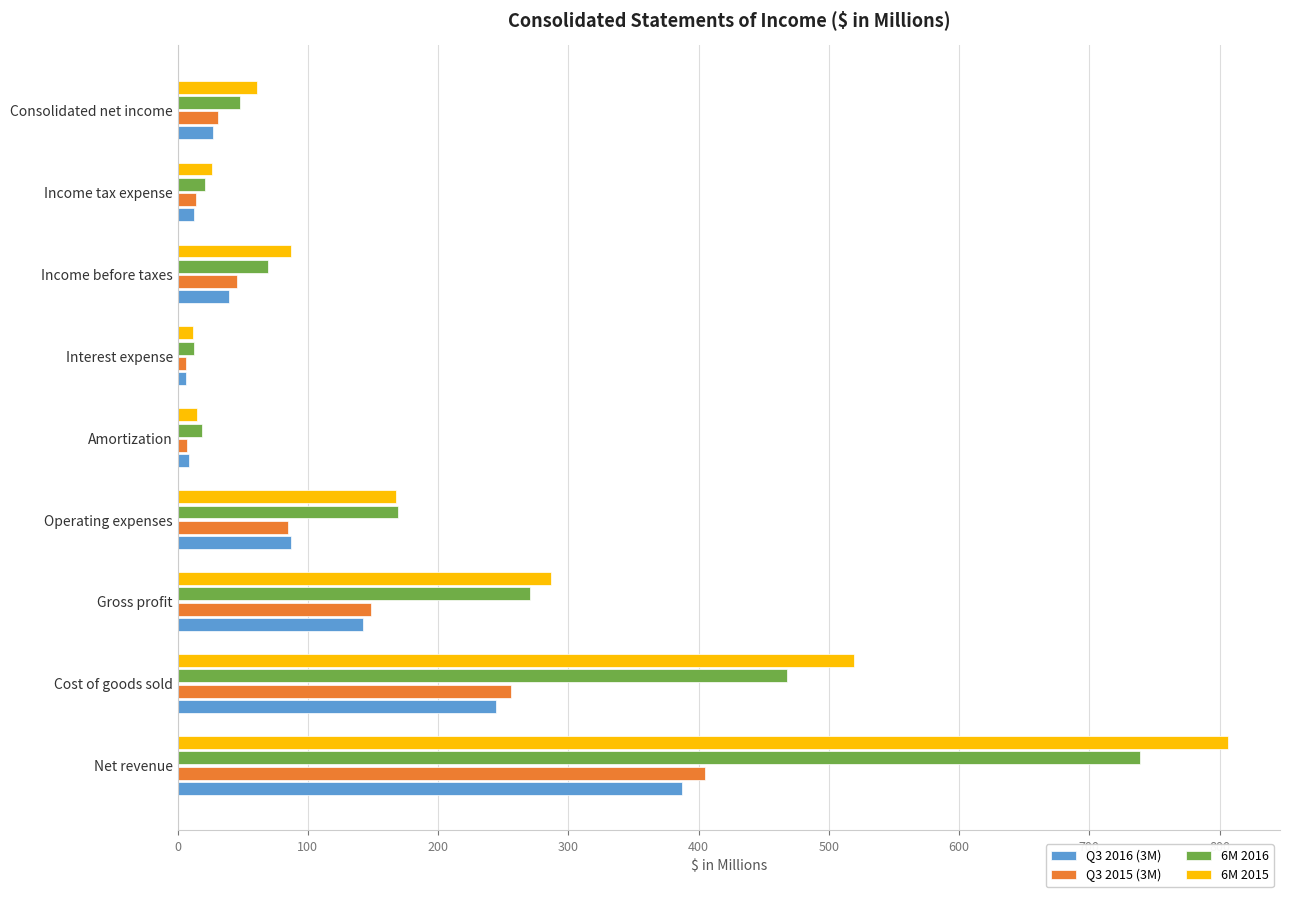

Which series has the widest spread of values?

6M 2015